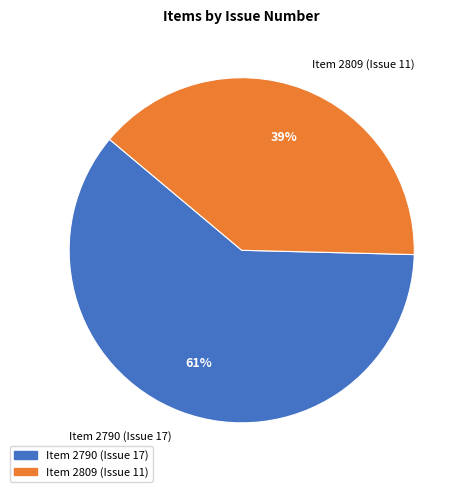

To the nearest percent, what is the average slice percentage?

50%